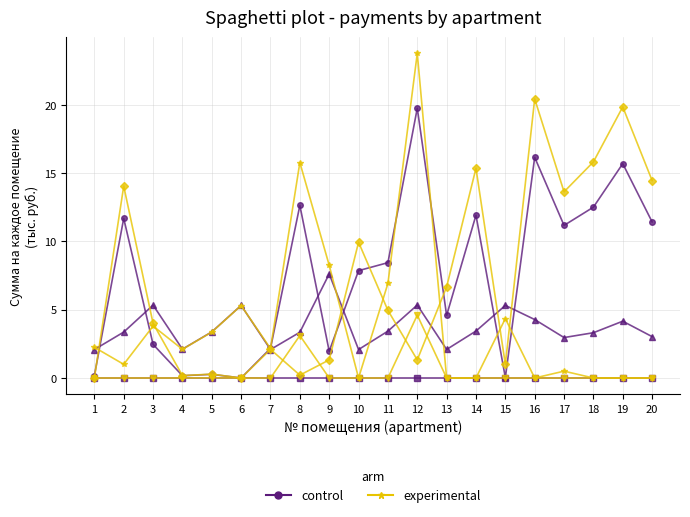

Reading left to right, what are all the values shown in this chart?

control: 0.2	11.7	2.5	0.2	0.3	0.0	2.2	12.6	2.0	7.9	8.4	19.8	4.6	11.9	0.0	16.2	11.2	12.5	15.7	11.4
experimental: 2.2	1.0	3.8	2.1	3.4	5.3	2.2	15.8	8.2	0.0	6.9	23.8	0.0	0.0	4.3	0.0	0.5	0.0	0.0	0.0